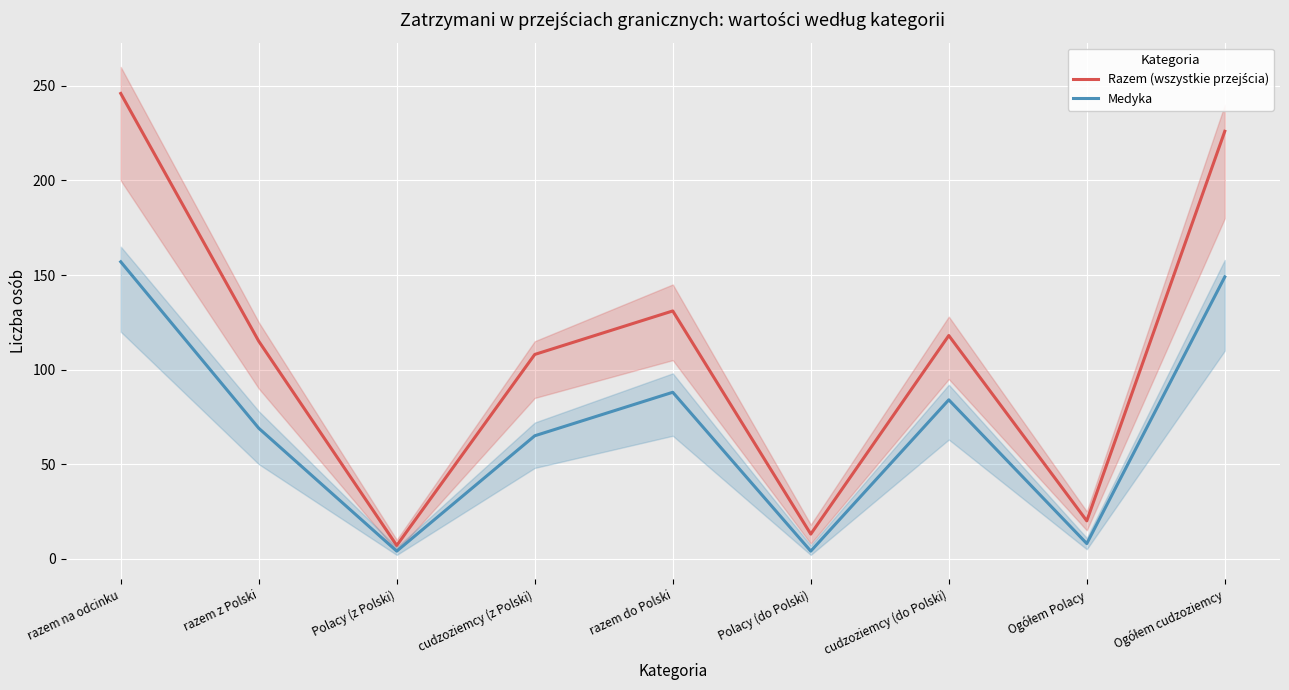

Is it true that Razem (wszystkie przejścia) equals 226 at Ogółem cudzoziemcy?

True